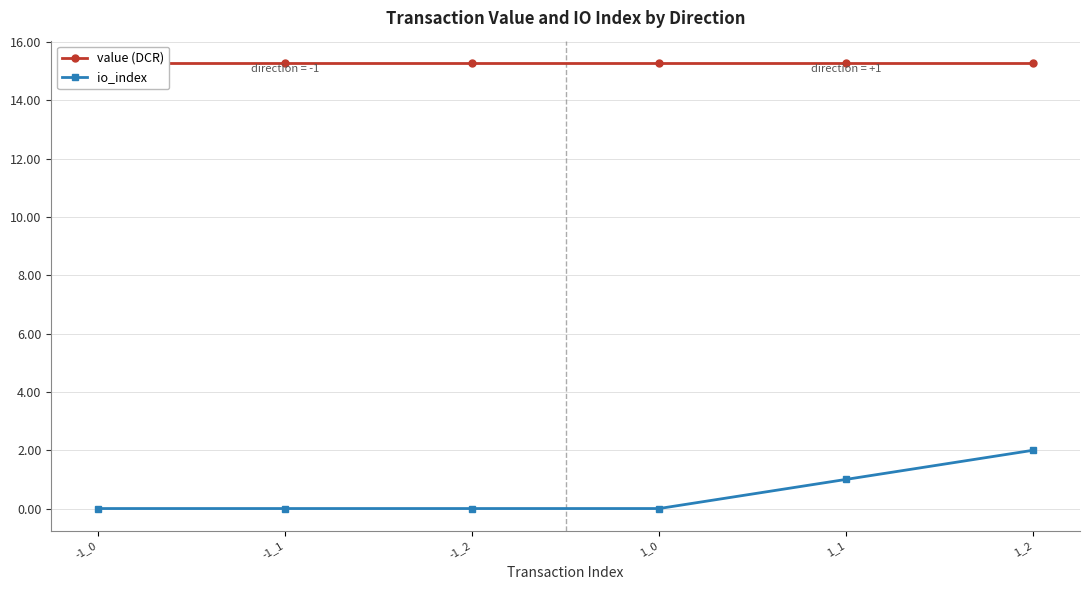

Between -1_2 and 1_0, which series saw the biggest shift?

value (DCR)